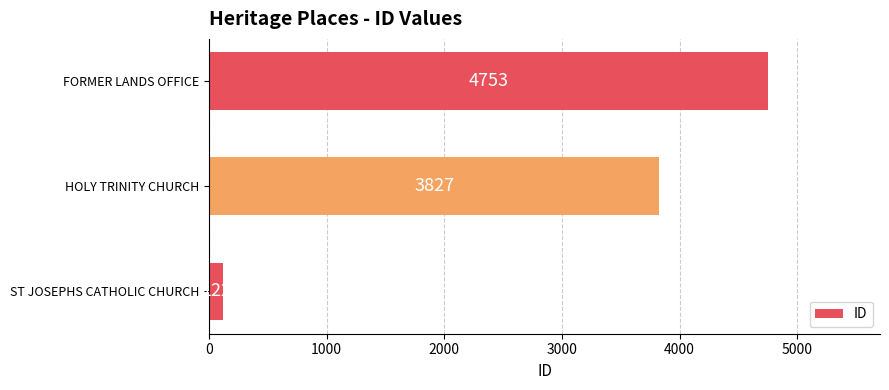

Reading bottom to top, extract all data points from this chart.

ST JOSEPHS CATHOLIC CHURCH=122	HOLY TRINITY CHURCH=3827	FORMER LANDS OFFICE=4753